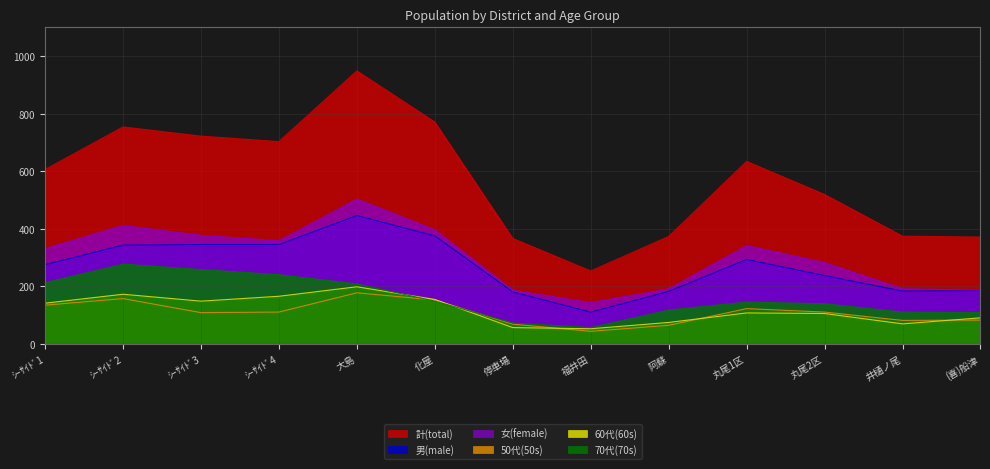

Between 化屋 and 福井田, which is larger?

化屋